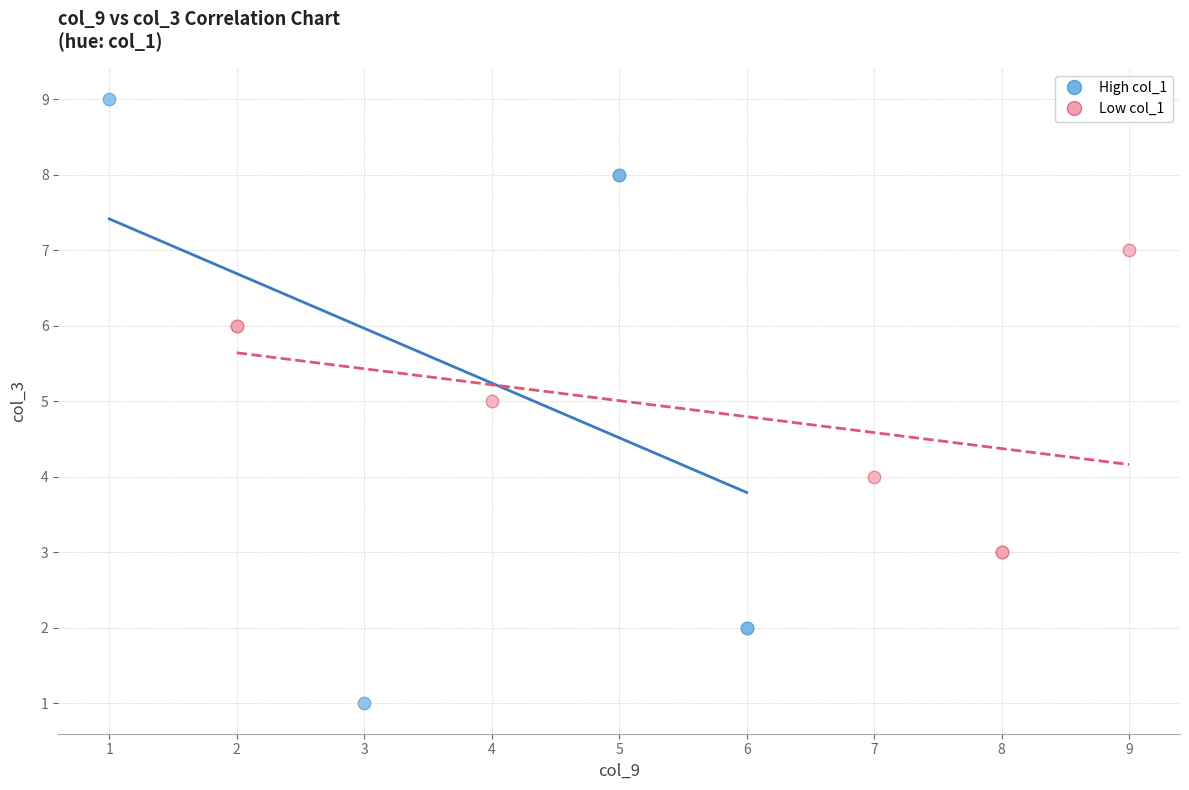

Which series has the largest Y range (max minus min)?

High col_1